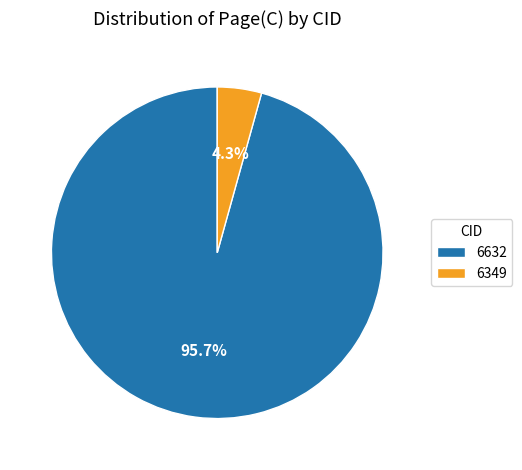

Which category has the biggest portion of the pie?

6632